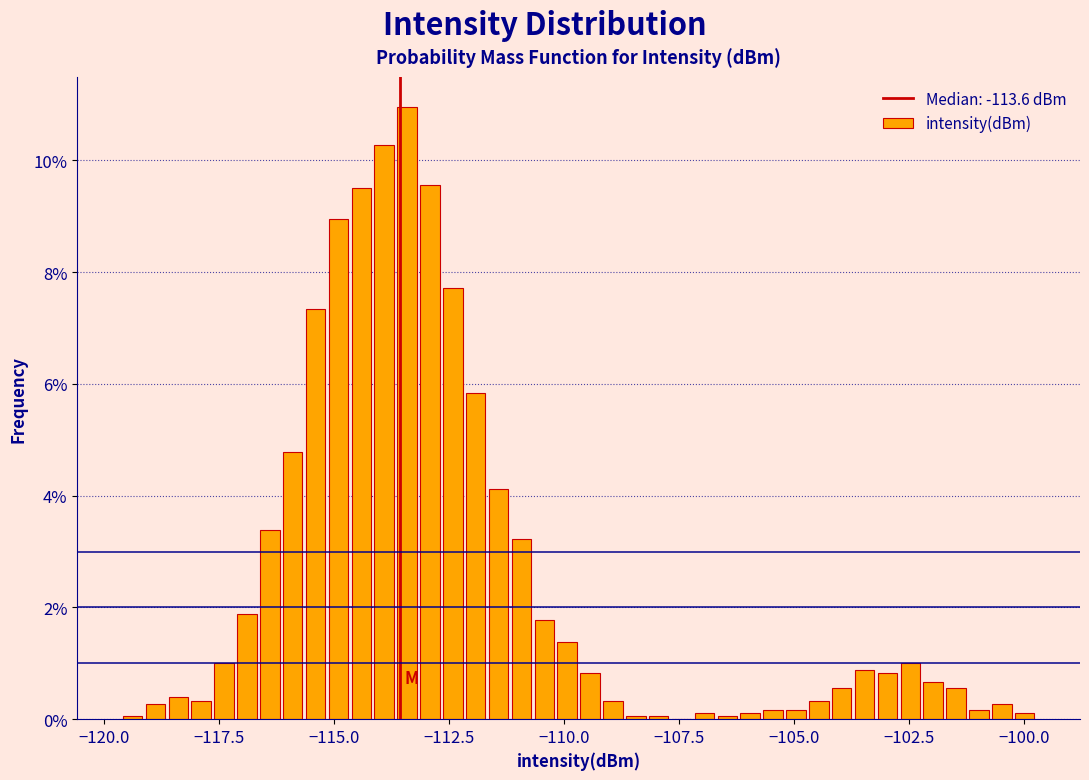

Read against the x-axis, roughly where is the centre of the tallest bar?

-113.5